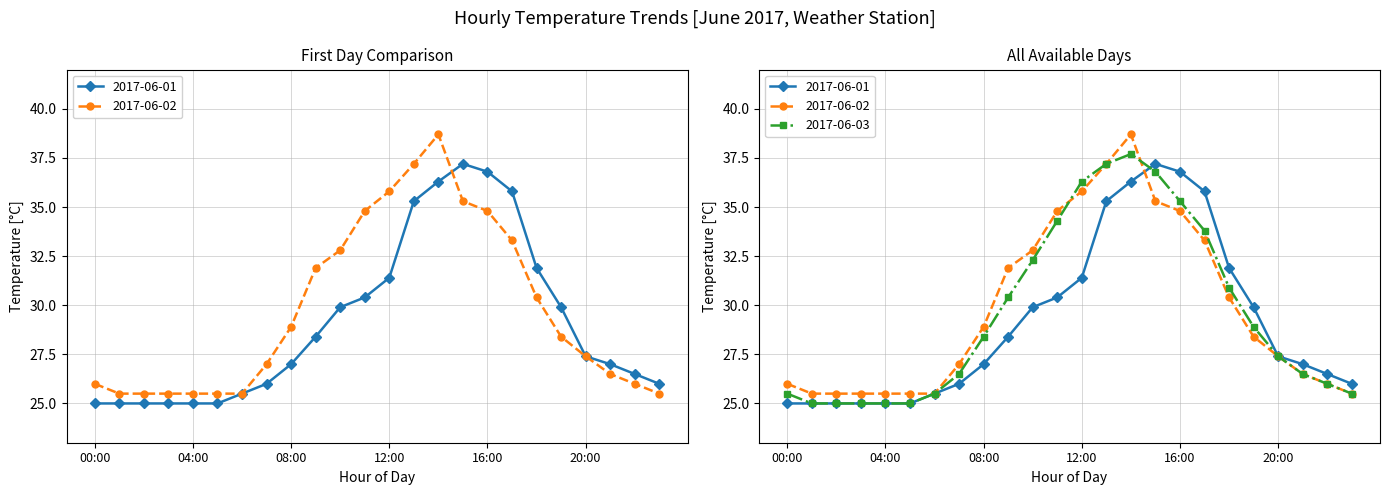

Between which two adjacent categories do 2017-06-02 and 2017-06-03 first intersect?

11:00 and 12:00